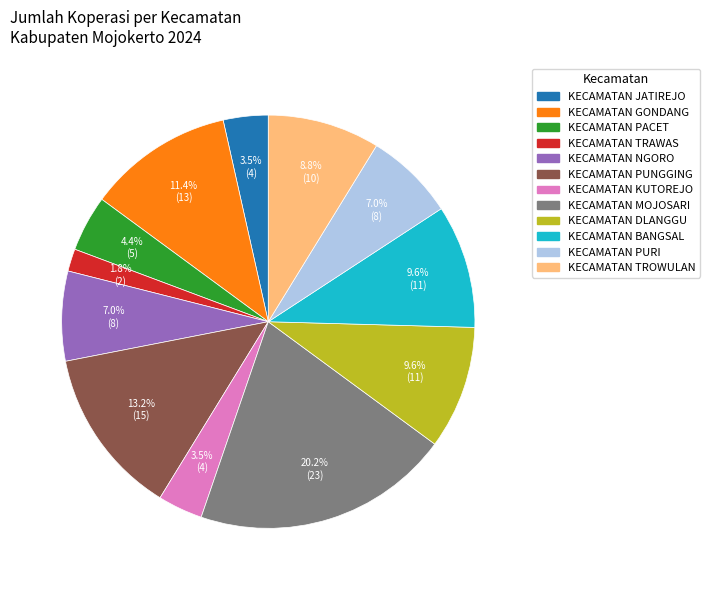

Which slice is the largest?

KECAMATAN MOJOSARI